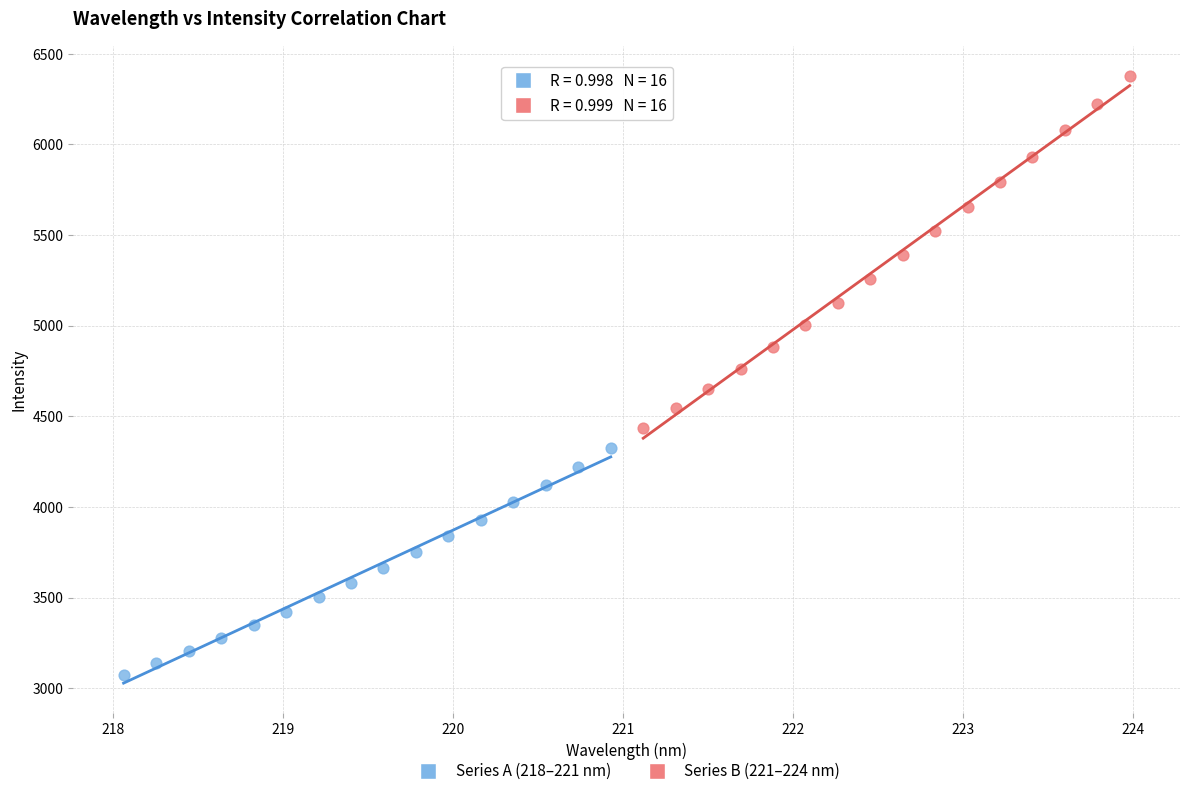

Which series has the largest Y range (max minus min)?

Series B (221–224 nm)